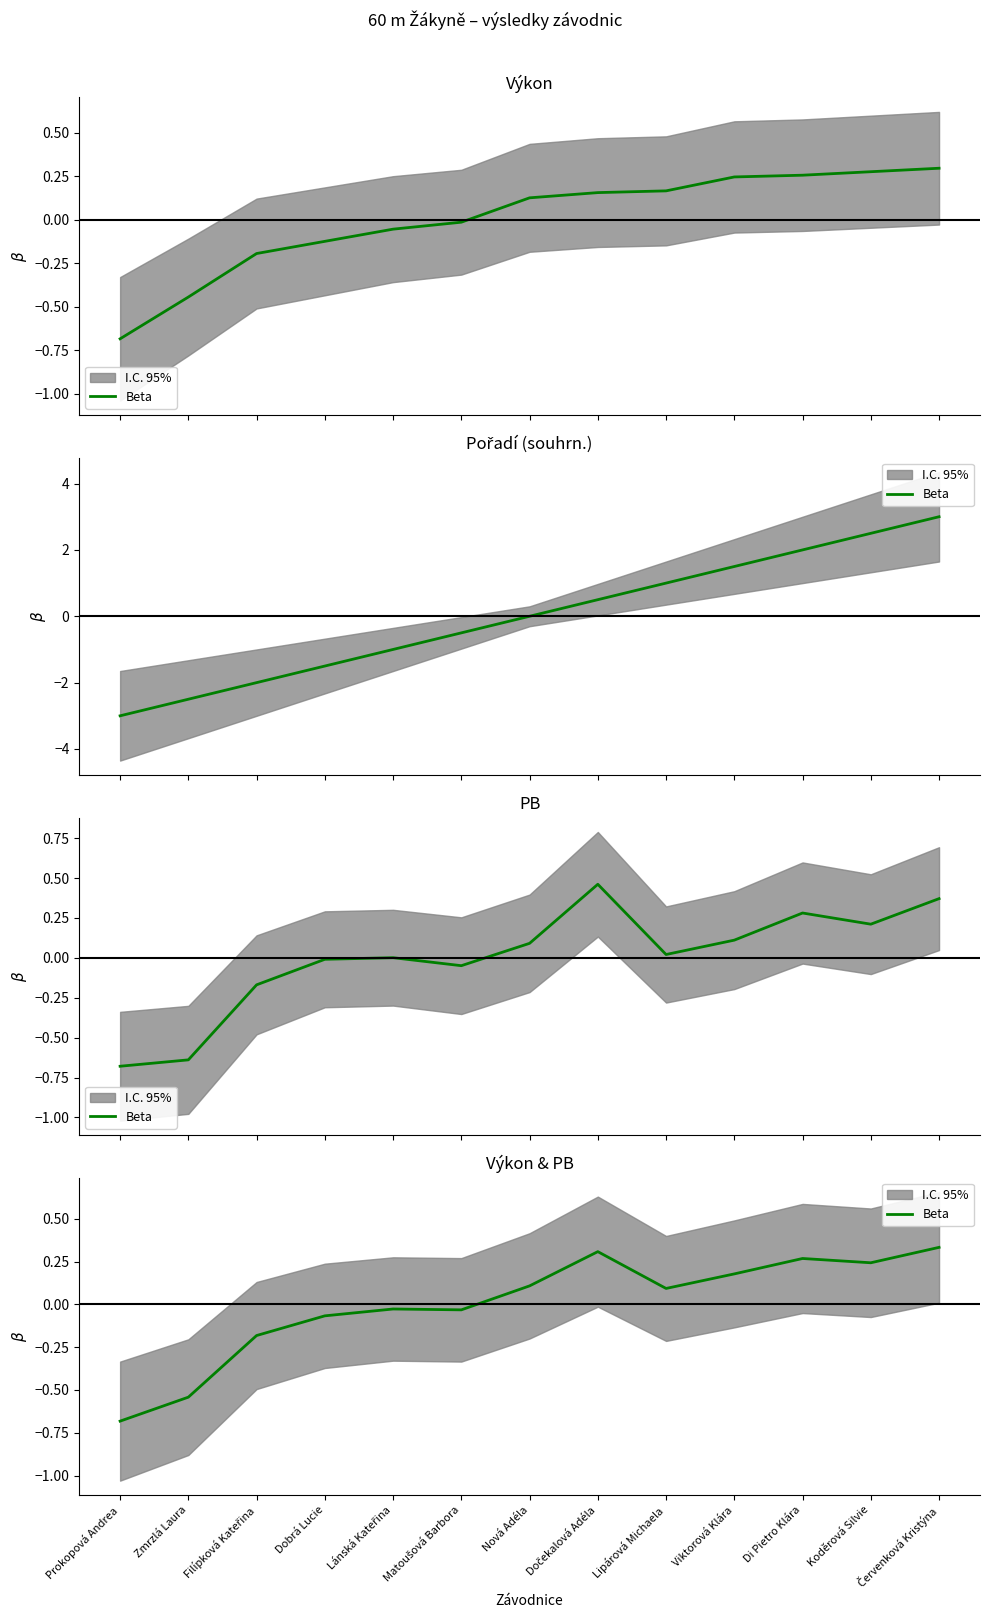

At which category does the data reach its first local peak?

Lánská Kateřina